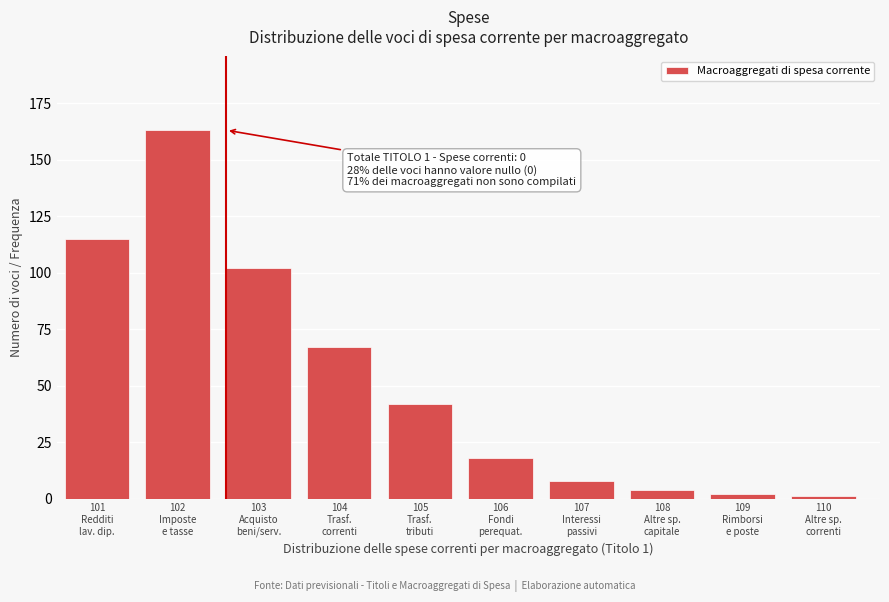

Reading left to right, list all the values displayed in this chart.

115	163	102	67	42	18	8	4	2	1